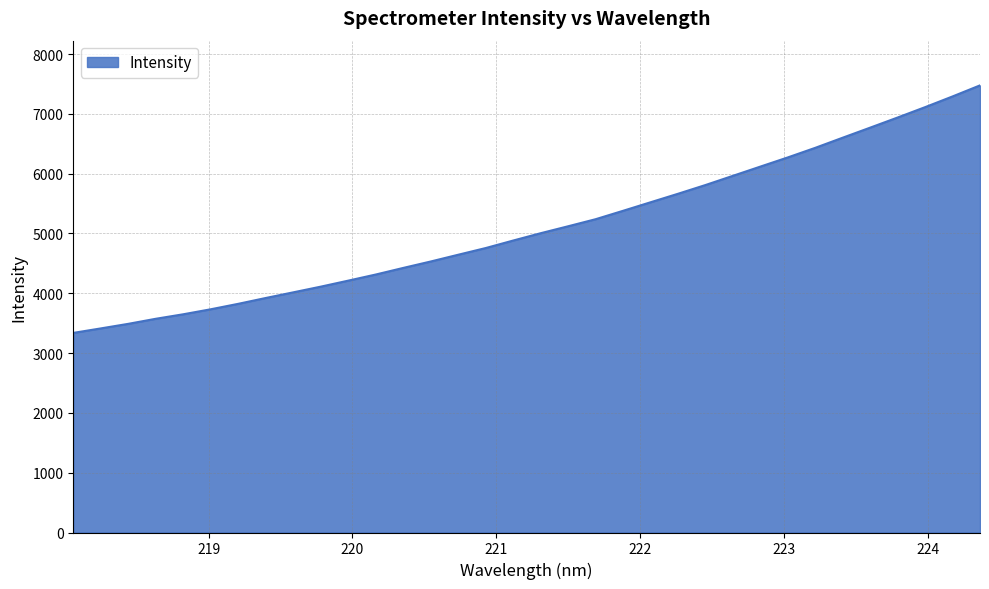

What is the difference between the maximum and minimum values?

4138.9